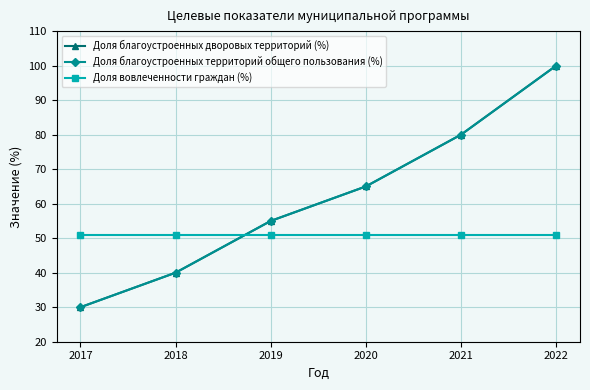

At which category does the chart reach its peak across all series?

2022